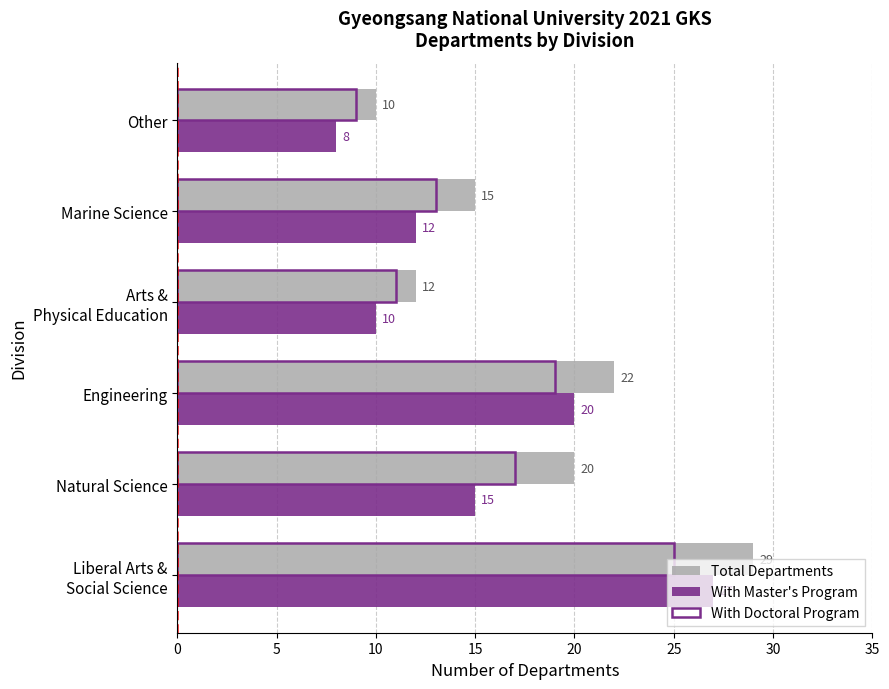

What is the minimum value shown in the chart?

8